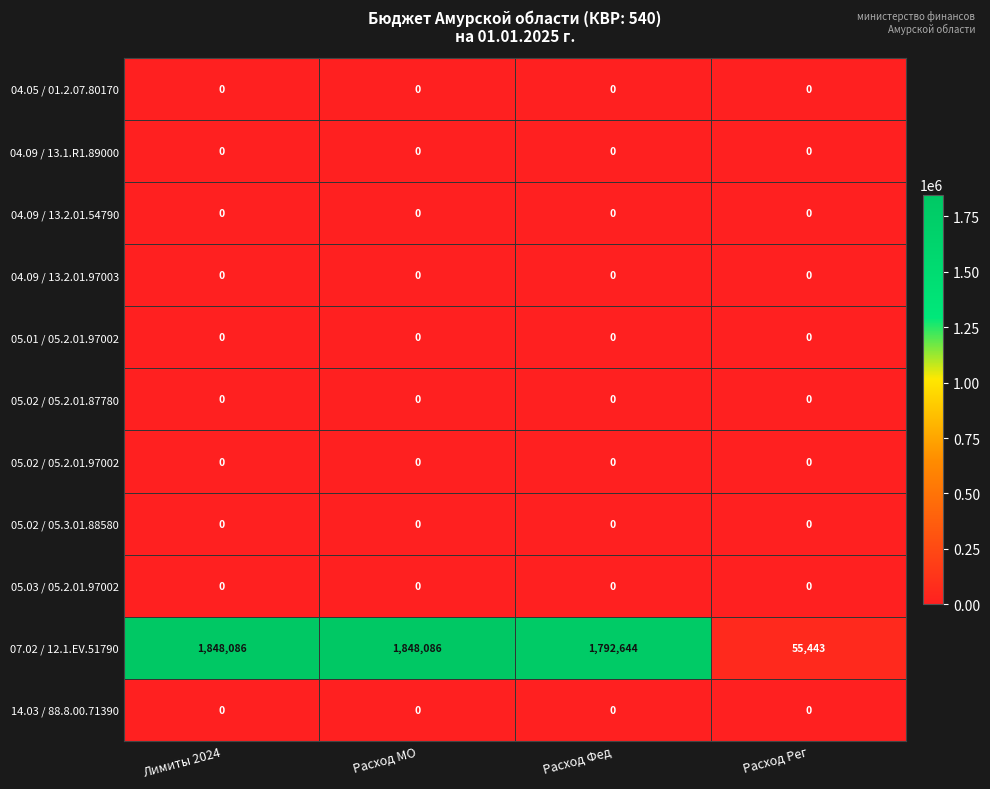

Which series has the largest range (max minus min)?

07.02 / 12.1.EV.51790